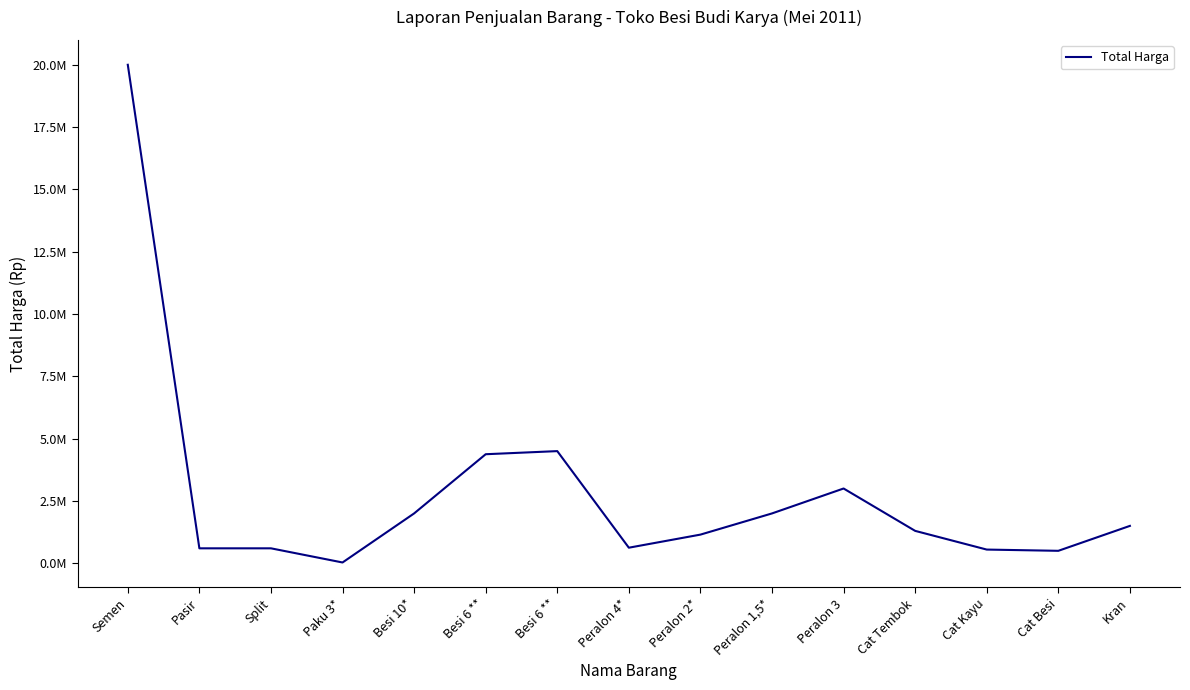

Does the chart display data point markers on the line(s)?

No